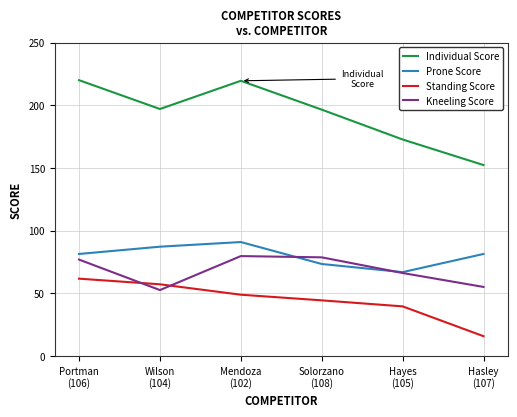

What is the difference between the maximum and minimum values in the Prone Score series?

24.0